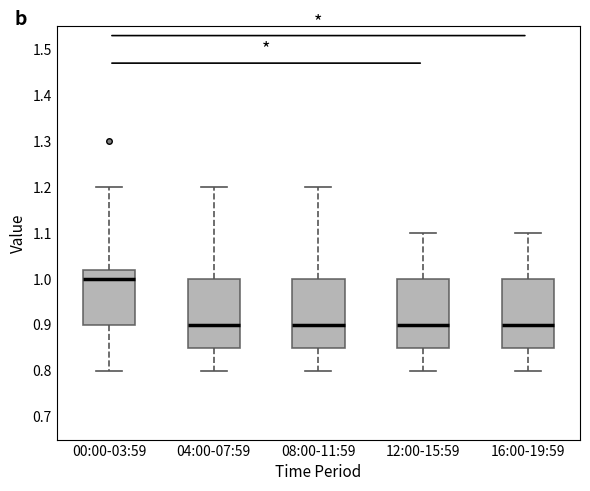

Reading left to right, read every box against the y-axis: the position of its median line, the range the box covers, and the ends of its whiskers. The values are not printed on the chart, so give them approximately, as read against the axis.

00:00-03:59: median 1.00, box 0.90 to 1.02, whiskers 0.80 to 1.20
04:00-07:59: median 0.90, box 0.85 to 1.00, whiskers 0.80 to 1.20
08:00-11:59: median 0.90, box 0.85 to 1.00, whiskers 0.80 to 1.20
12:00-15:59: median 0.90, box 0.85 to 1.00, whiskers 0.80 to 1.10
16:00-19:59: median 0.90, box 0.85 to 1.00, whiskers 0.80 to 1.10